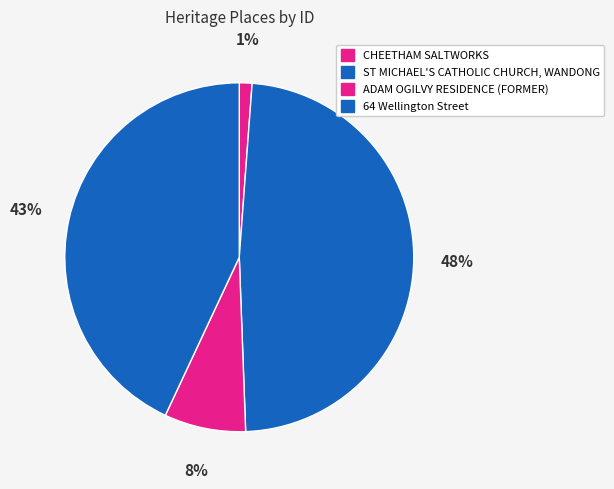

Does ST MICHAEL'S CATHOLIC CHURCH, WANDONG account for over 50% of the chart?

No